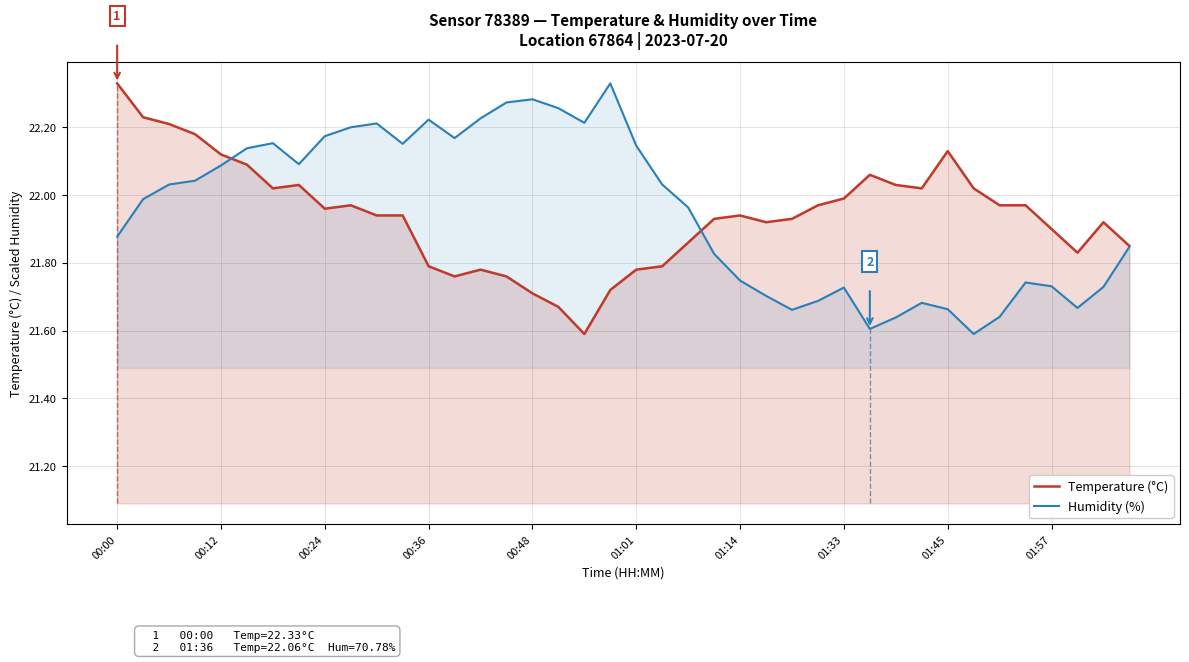

How many times do Temperature (°C) and Humidity (%) cross each other?

2